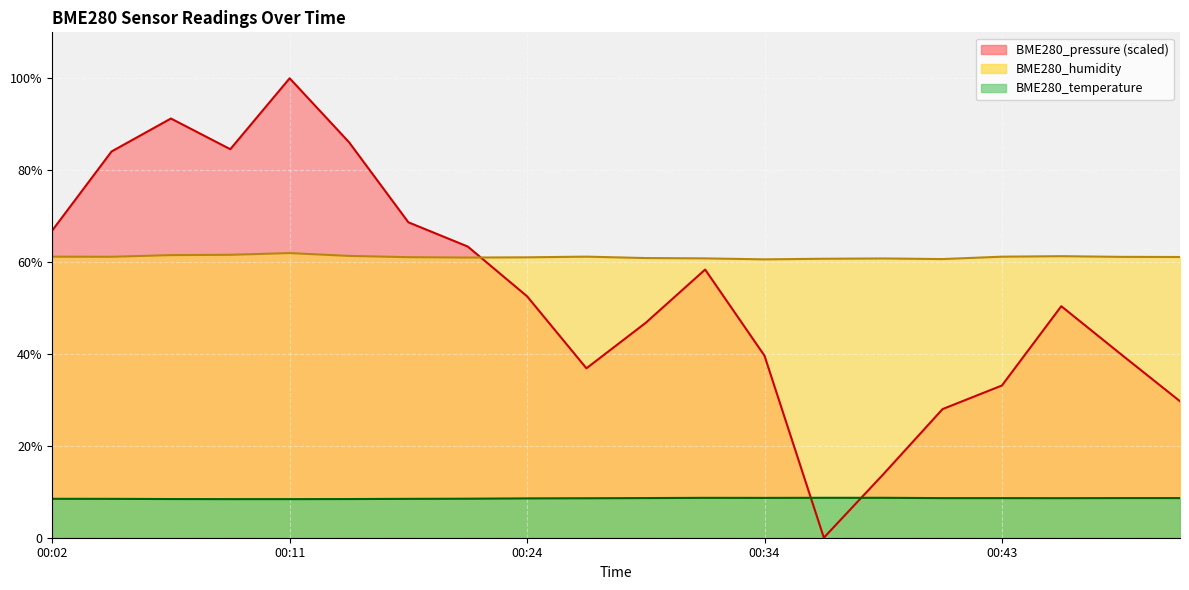

How many BME280_temperature values are between 8 and 9?

20